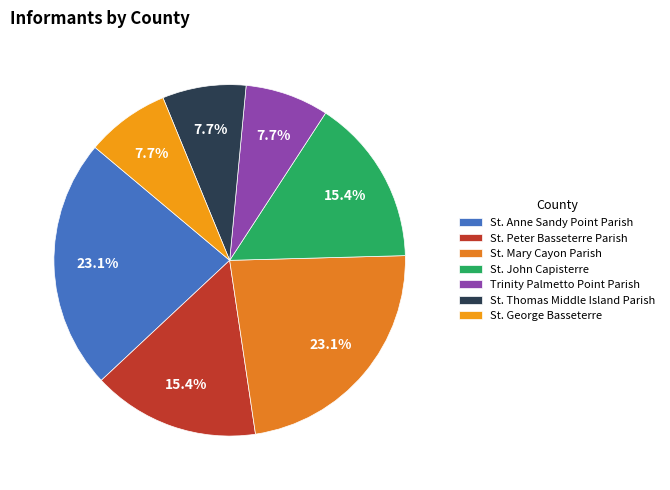

The St. Mary Cayon Parish slice represents 37% of the pie. True or false?

False